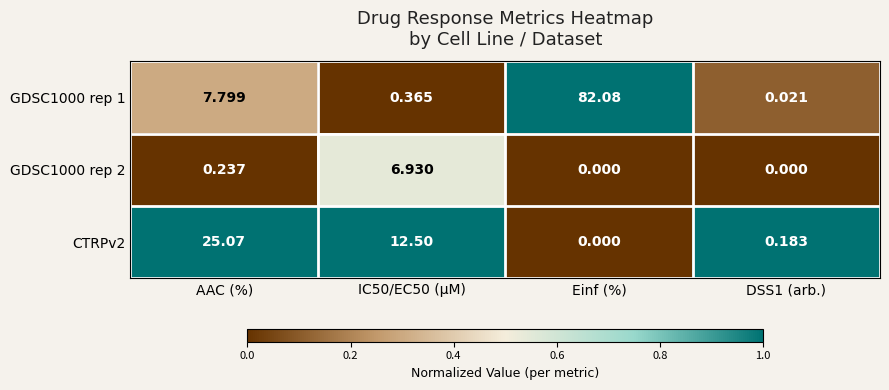

At which category is the sum across all series the highest?

Einf (%)